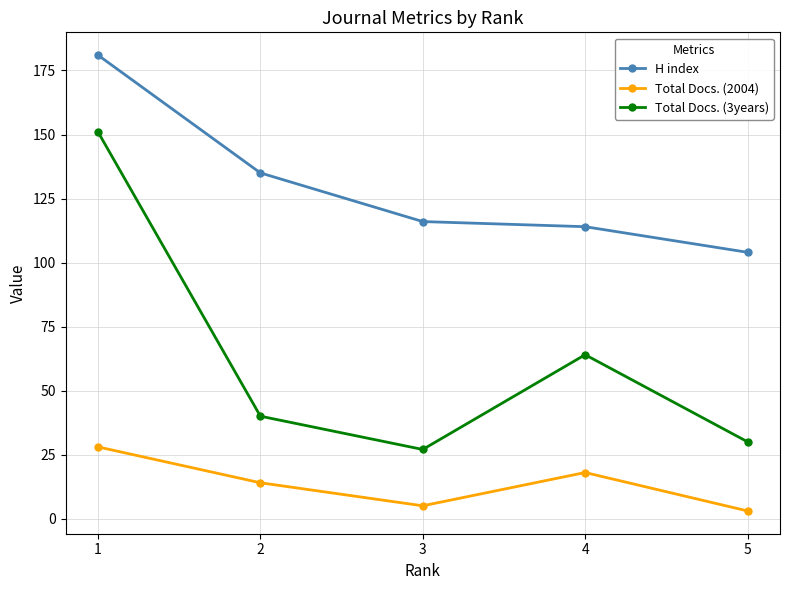

What is the value of the Total Docs. (3years) point at the 4th from the left?

64